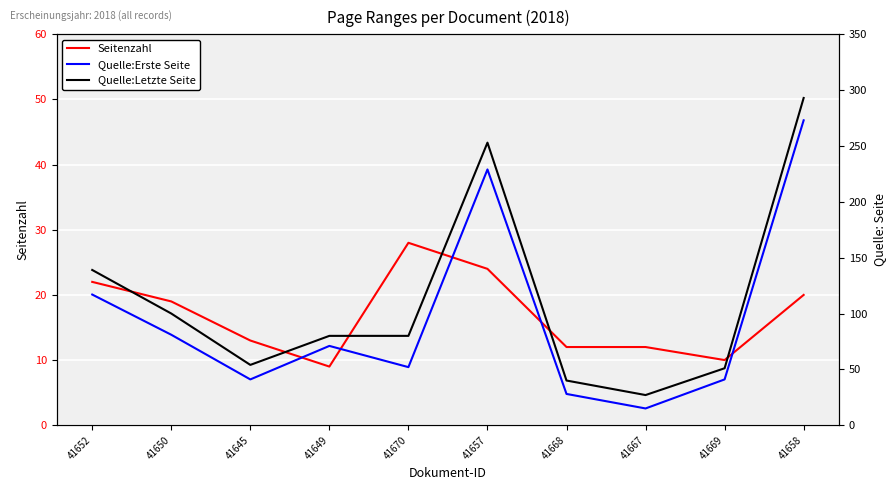

True or false: Quelle:Letzte Seite and Seitenzahl cross at least once.

False